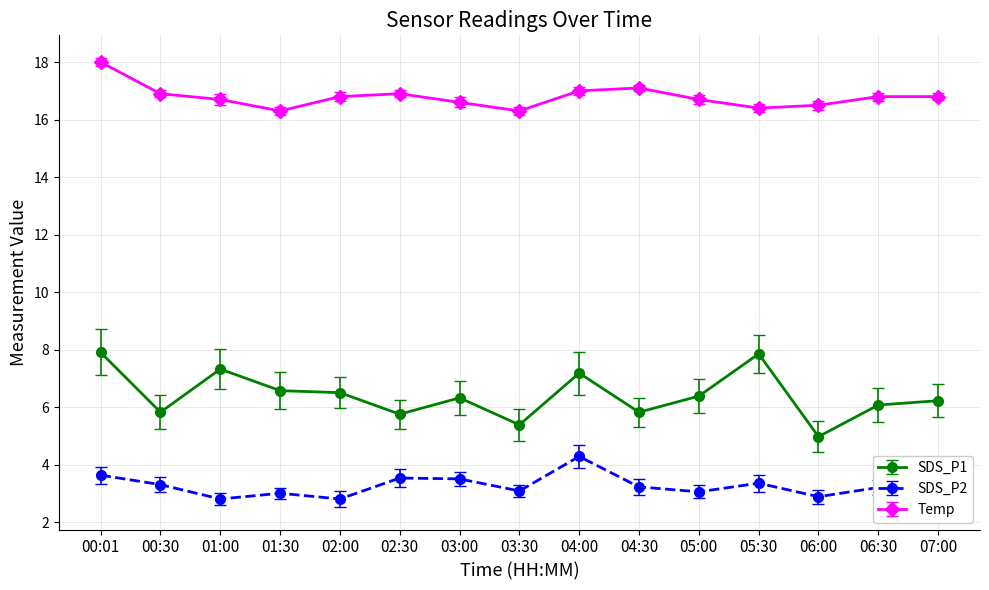

What is the label of the 5th point from the left?

02:00